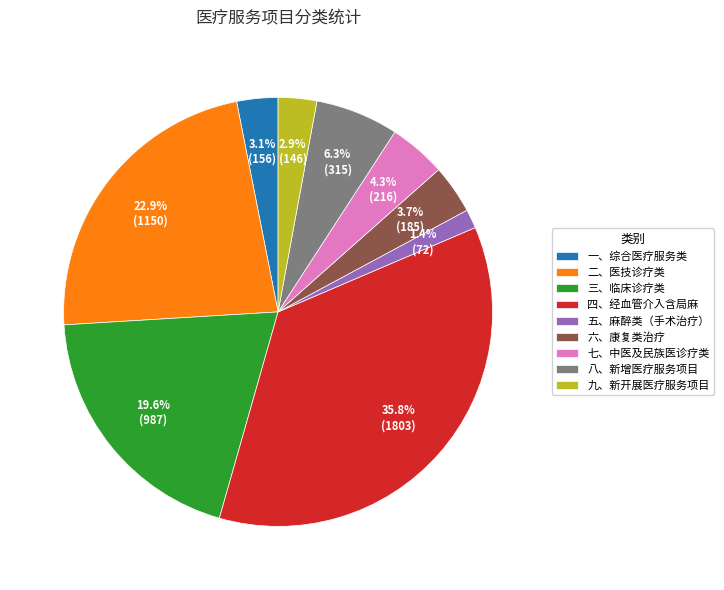

How much of the chart is everything except 八、新增医疗服务项目?

93.7%